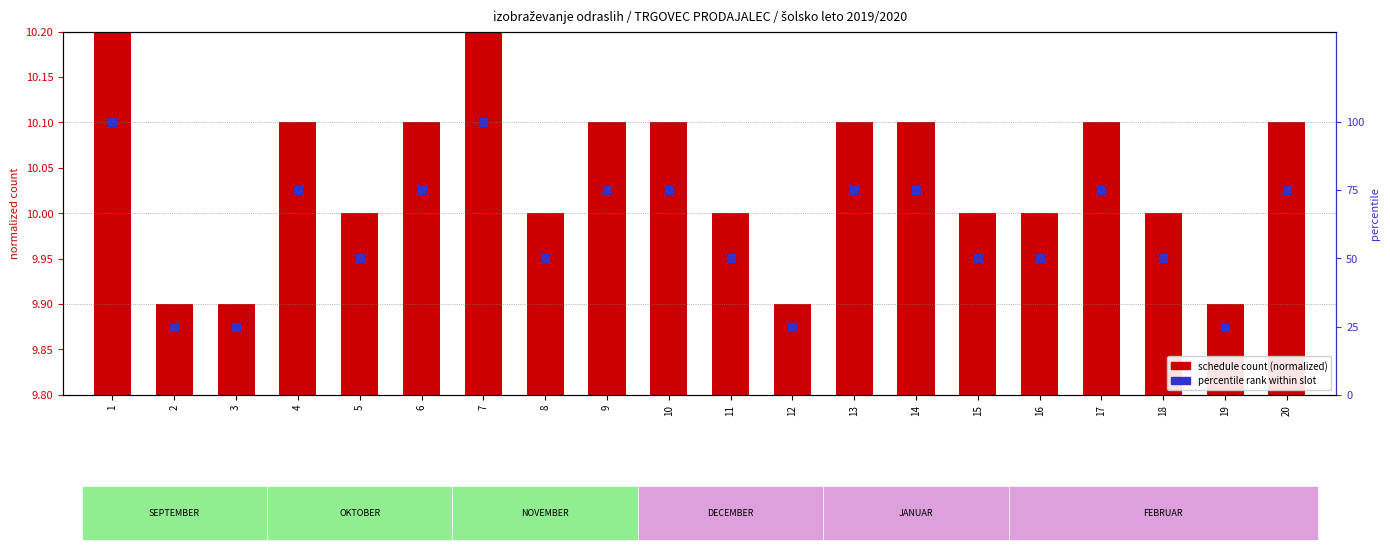

Which series contains the highest Y value?

percentile rank within slot